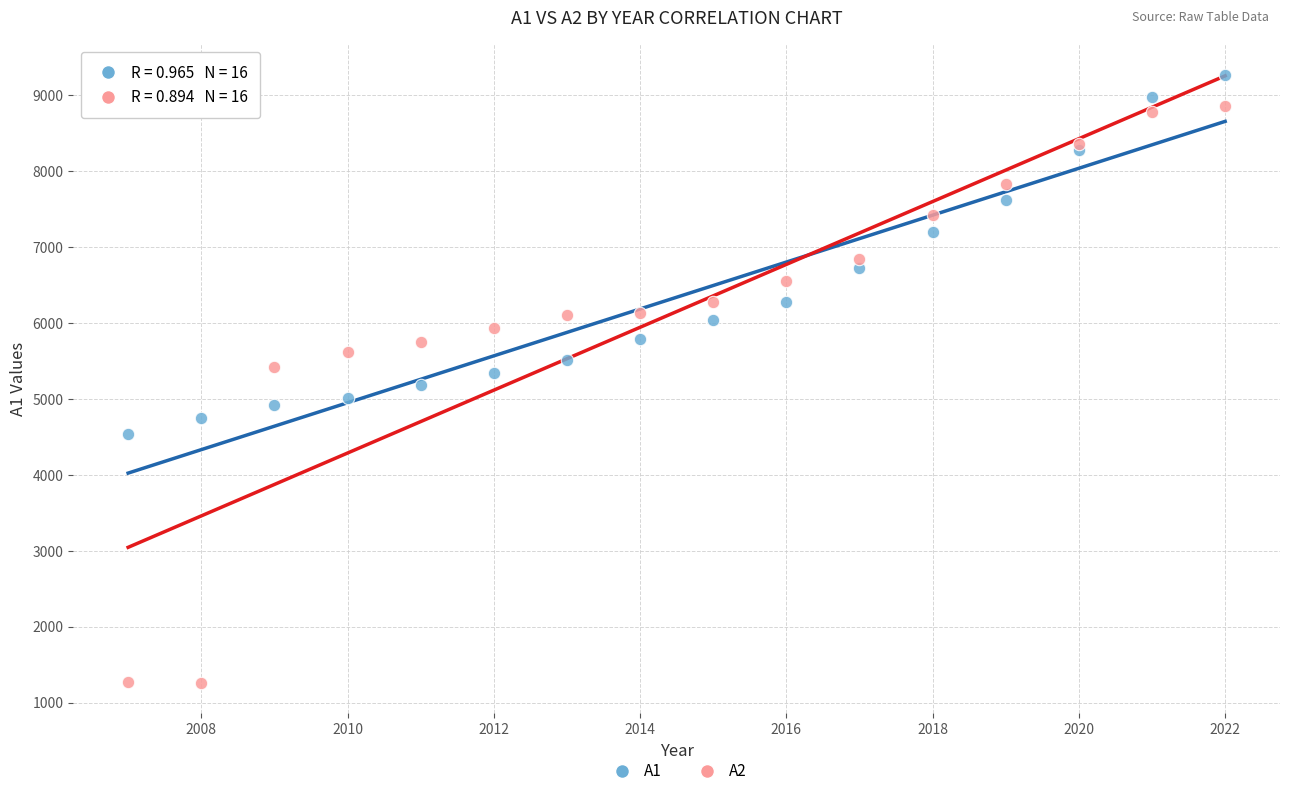

Which series contains the lowest Y value?

A2